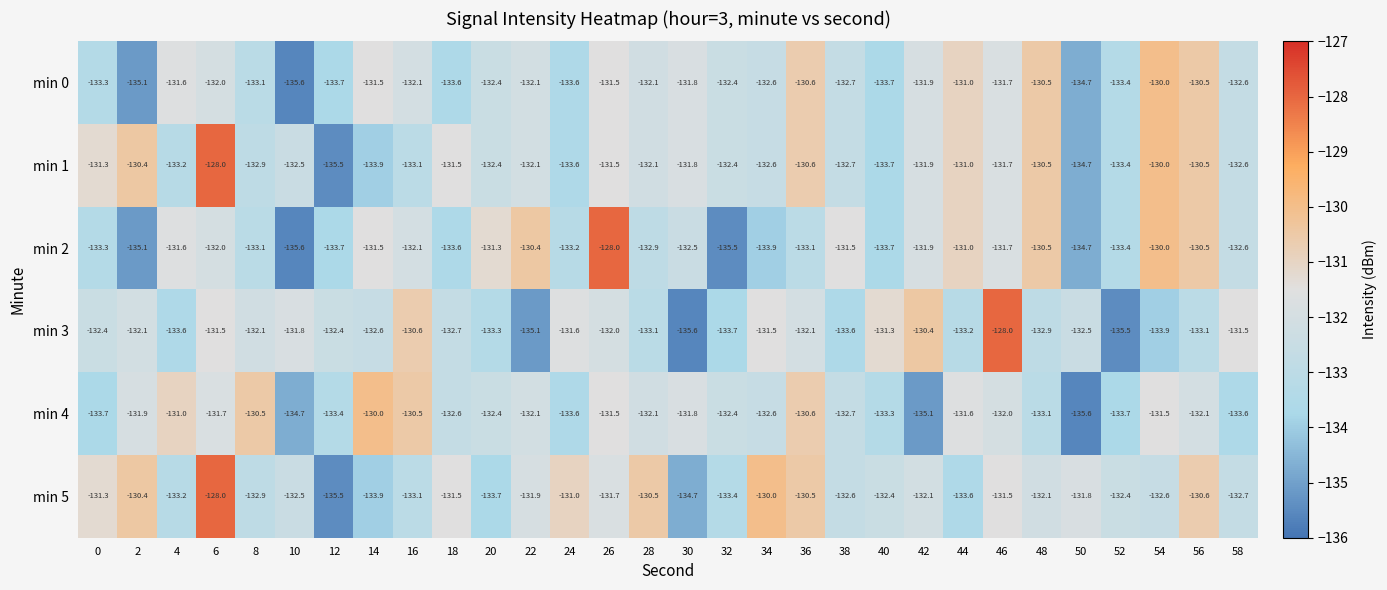

What is the minimum value shown in the chart?

-135.6